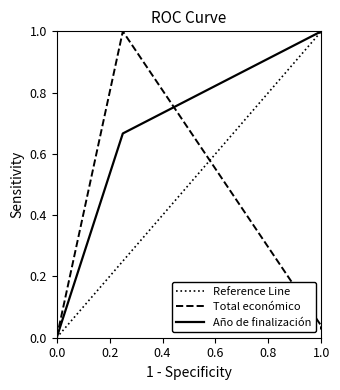

True or false: Año de finalización and Total económico cross at least once.

True